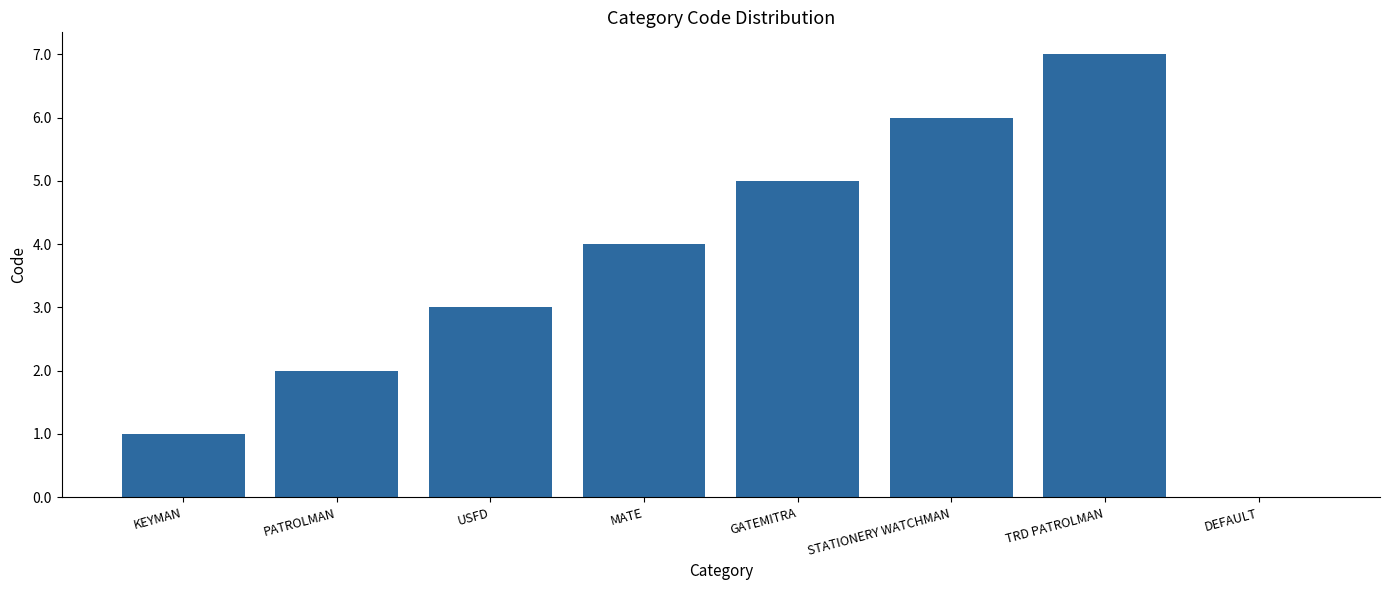

How many data points does each series have?

8